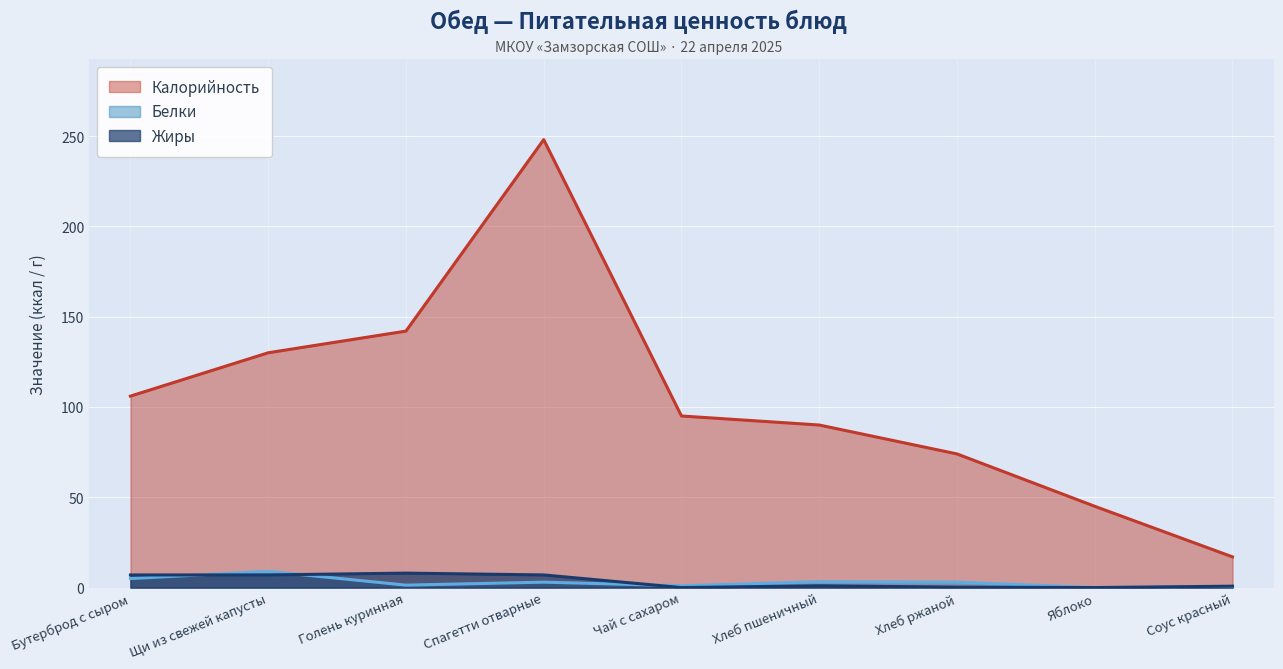

What is the difference between the Жиры values at Голень куринная and Яблоко?

8.0